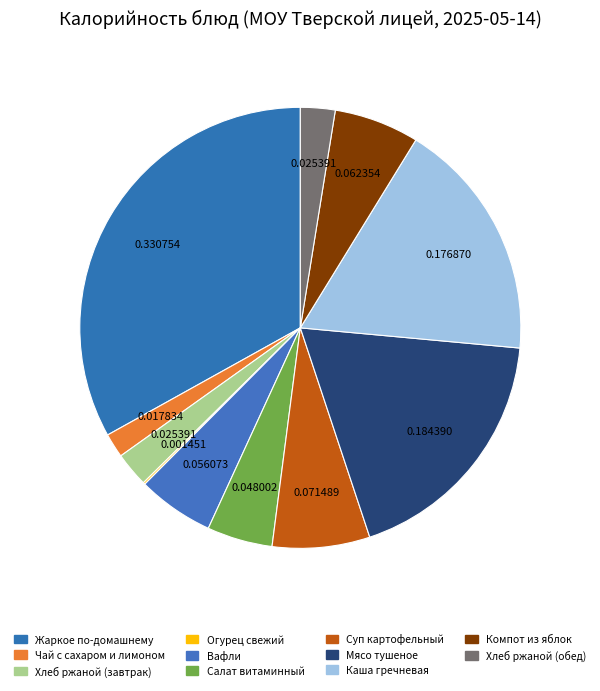

Which category has the biggest portion of the pie?

Жаркое по-домашнему